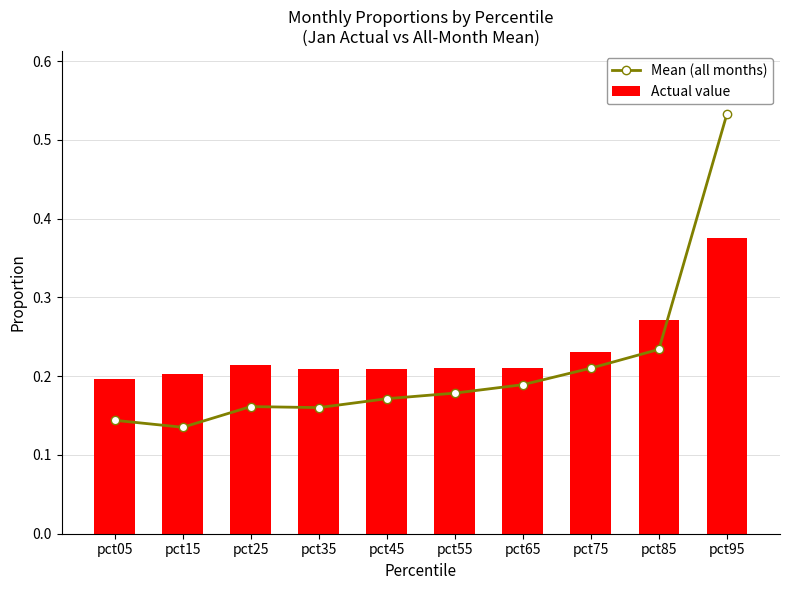

Reading left to right, what are all the values shown in this chart?

Mean (all months): 0.1	0.1	0.2	0.2	0.2	0.2	0.2	0.2	0.2	0.5
Actual value: 0.2	0.2	0.2	0.2	0.2	0.2	0.2	0.2	0.3	0.4